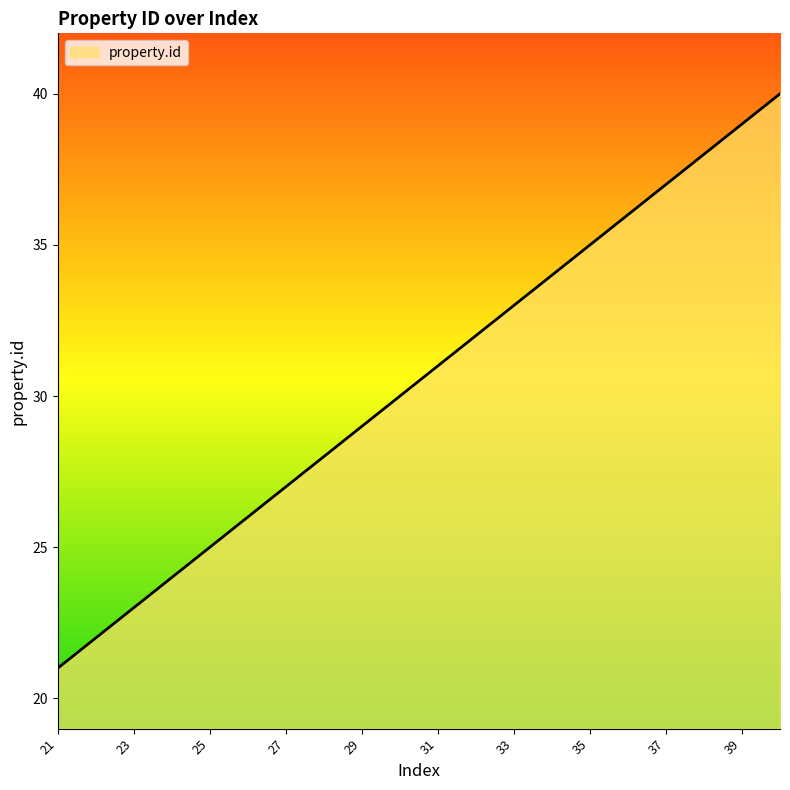

What is the difference between the maximum and minimum values?

19